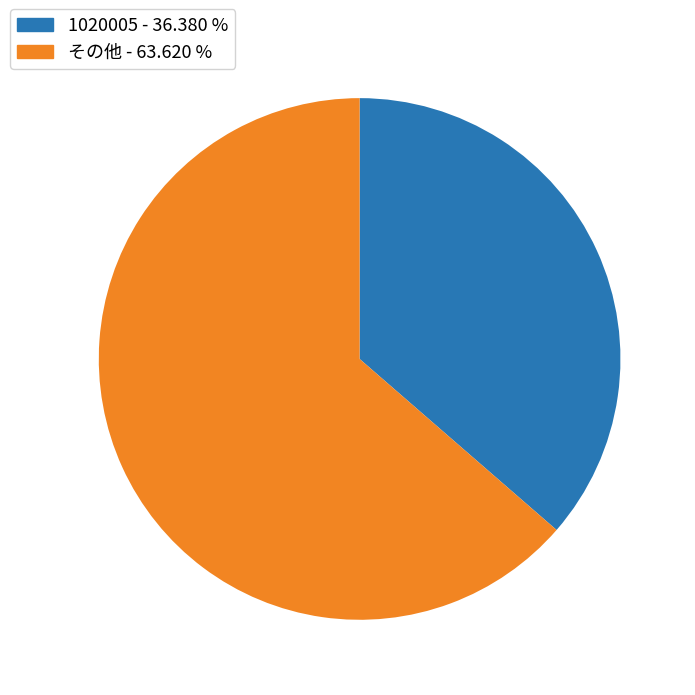

Rank the categories by value from lowest to highest.

1020005 - 36.380 %, その他 - 63.620 %